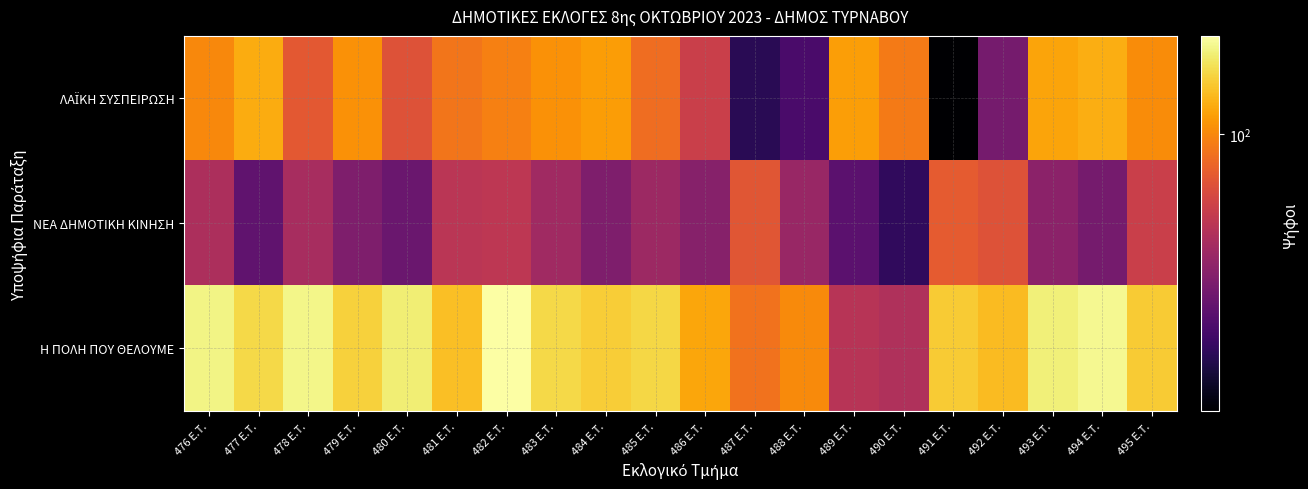

What is the smallest value displayed?

28